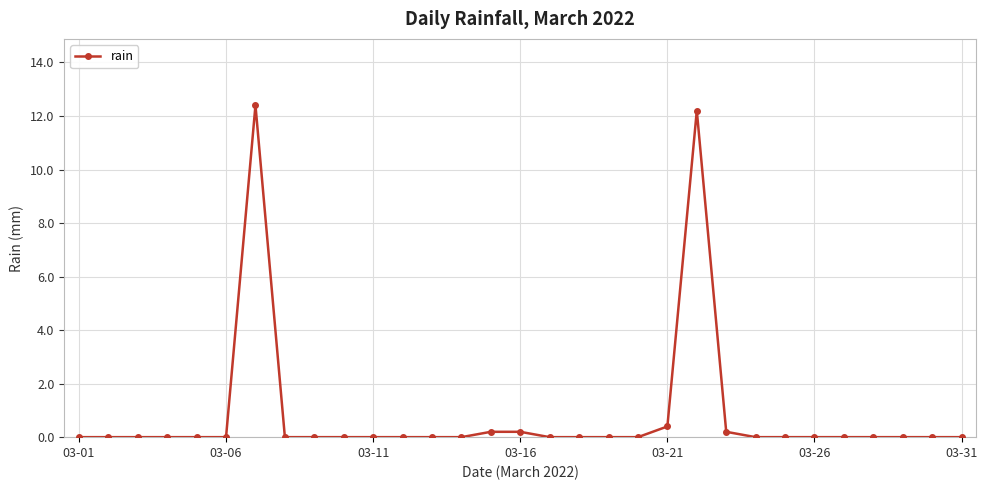

Count the number of data series in this chart.

1